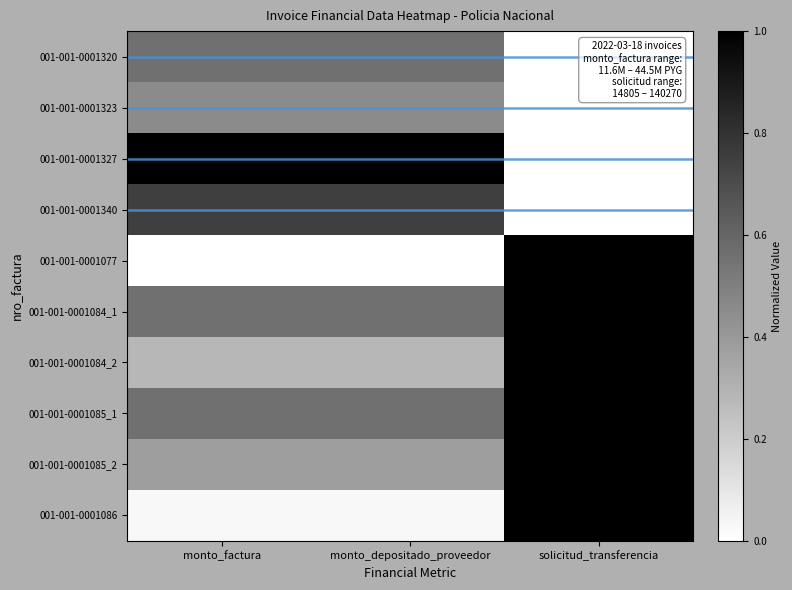

Reading right to left, transcribe all the data shown in this chart.

001-001-0001320: solicitud_transferencia=0.0	monto_depositado_proveedor=0.6	monto_factura=0.6
001-001-0001323: solicitud_transferencia=0.0	monto_depositado_proveedor=0.5	monto_factura=0.5
001-001-0001327: solicitud_transferencia=0.0	monto_depositado_proveedor=1.0	monto_factura=1.0
001-001-0001340: solicitud_transferencia=0.0	monto_depositado_proveedor=0.8	monto_factura=0.8
001-001-0001077: solicitud_transferencia=1.0	monto_depositado_proveedor=0.0	monto_factura=0.0
001-001-0001084_1: solicitud_transferencia=1.0	monto_depositado_proveedor=0.6	monto_factura=0.6
001-001-0001084_2: solicitud_transferencia=1.0	monto_depositado_proveedor=0.3	monto_factura=0.3
001-001-0001085_1: solicitud_transferencia=1.0	monto_depositado_proveedor=0.6	monto_factura=0.6
001-001-0001085_2: solicitud_transferencia=1.0	monto_depositado_proveedor=0.4	monto_factura=0.4
001-001-0001086: solicitud_transferencia=1.0	monto_depositado_proveedor=0.0	monto_factura=0.0